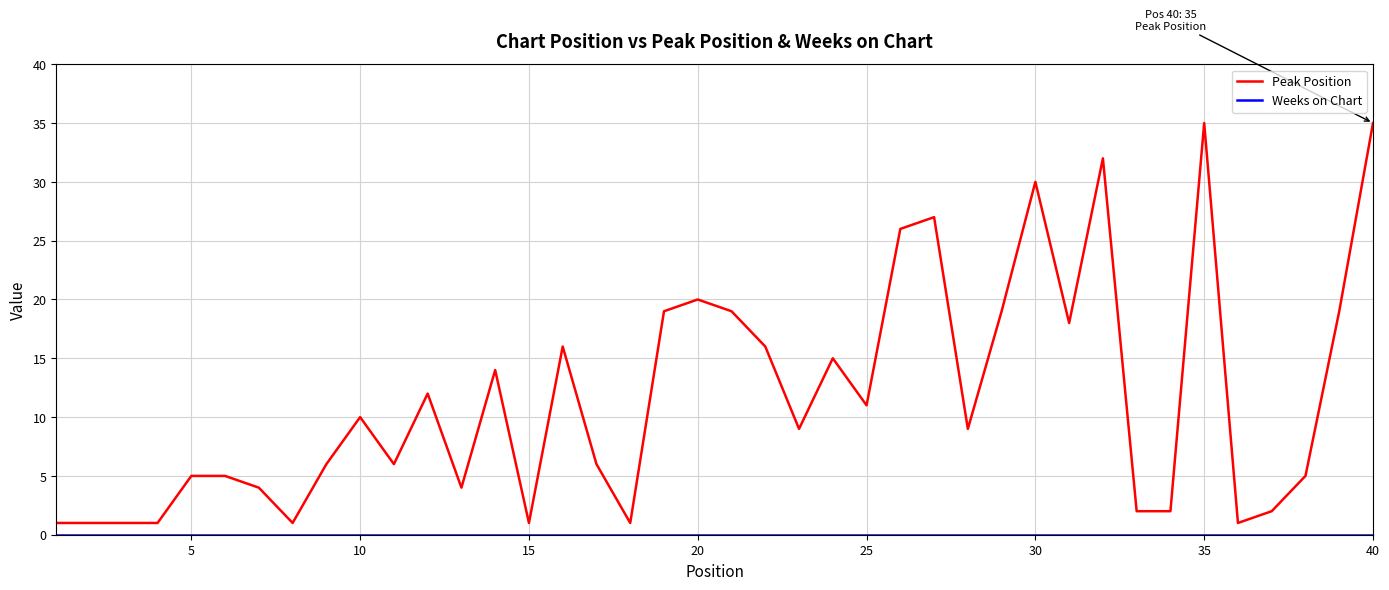

Which series has the widest spread of values?

Peak Position